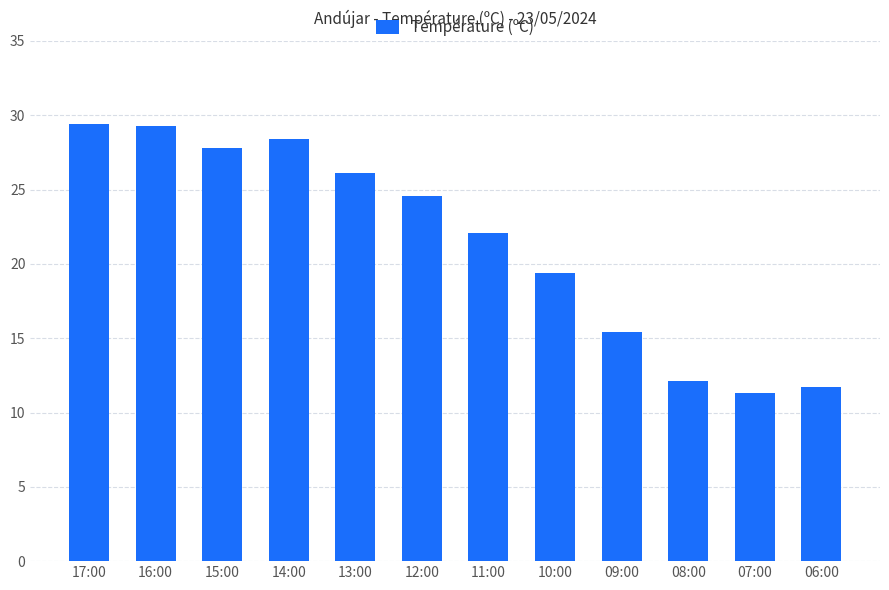

What is the change in value from 12:00 to 07:00?

-13.3